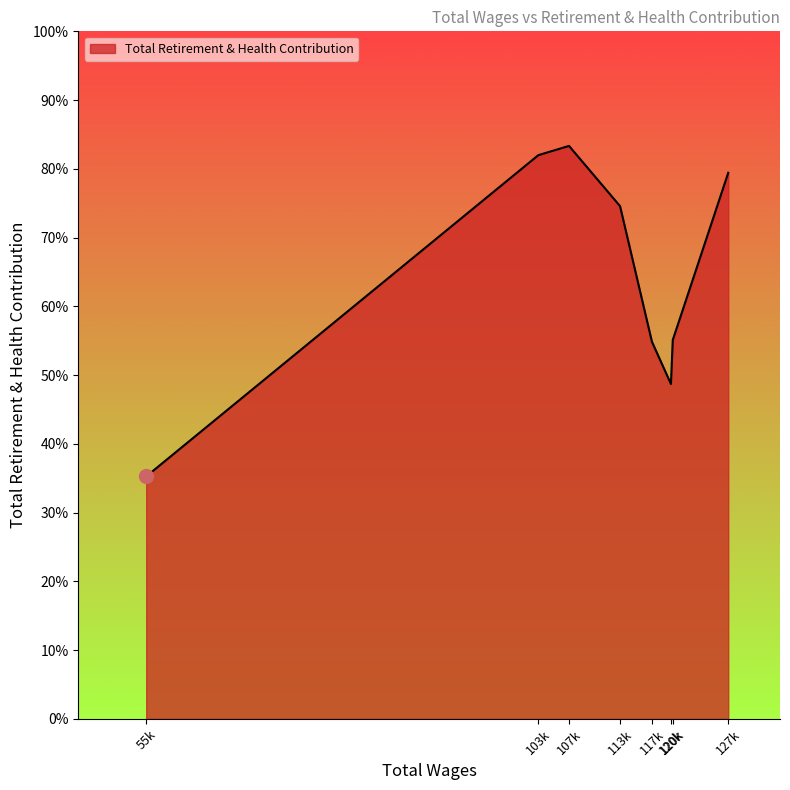

Is this an area chart (filled region under the line)?

Yes